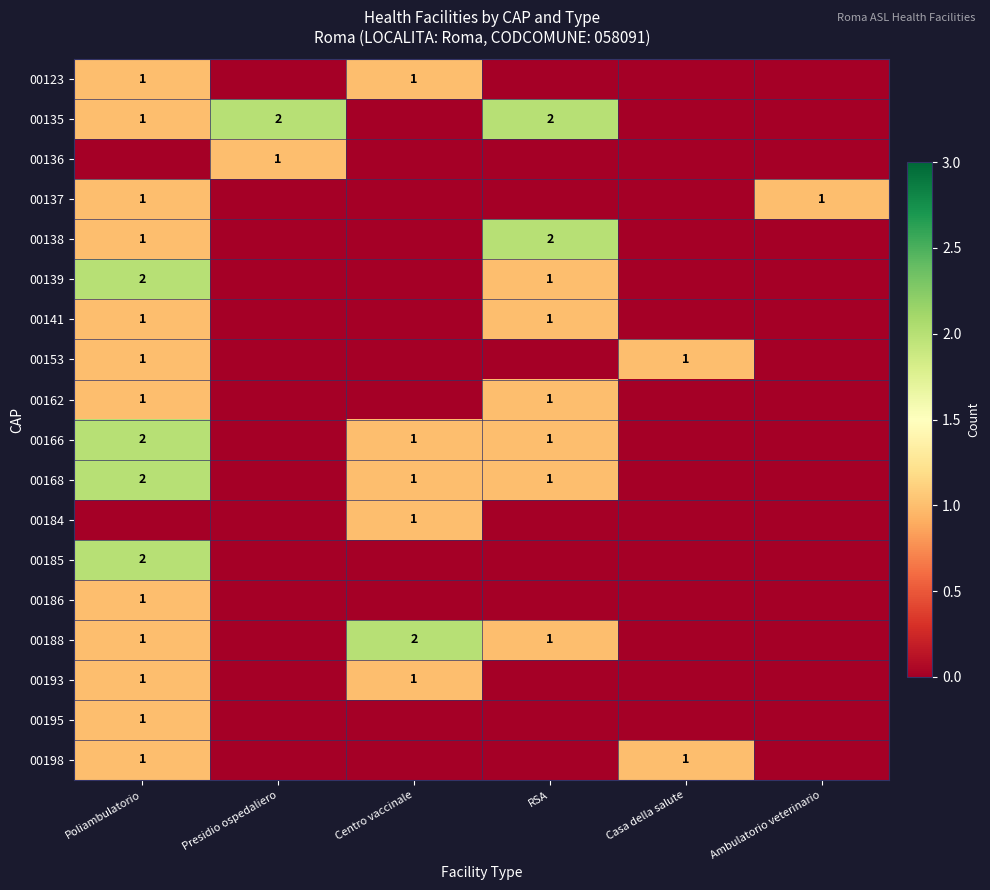

At how many categories does at least one series exceed 0?

6